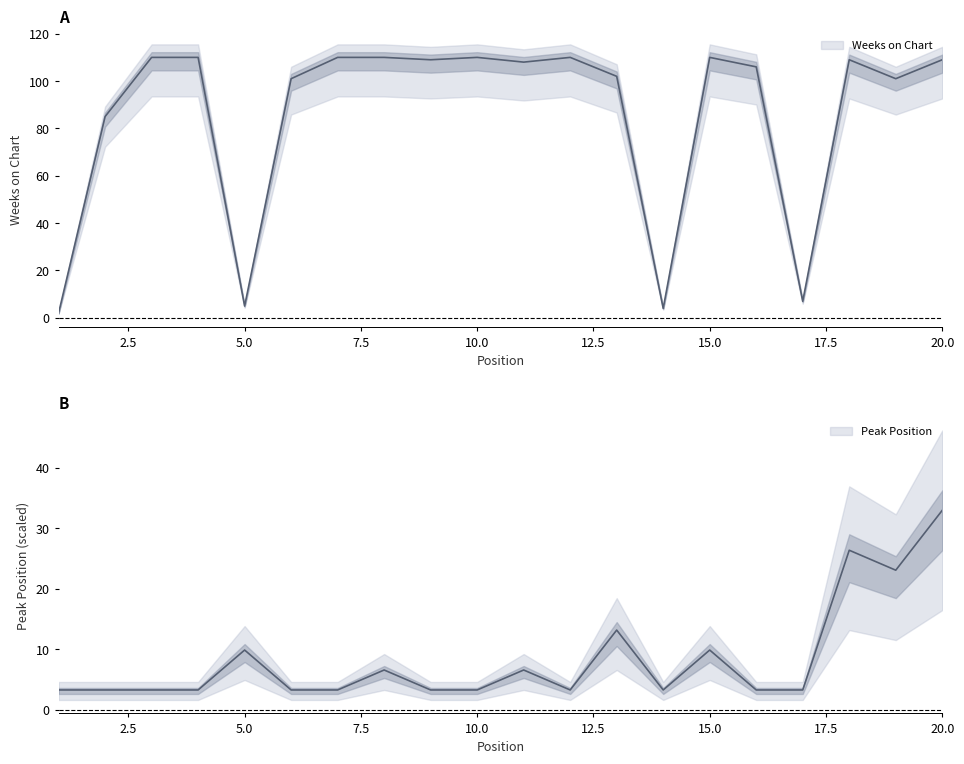

Reading left to right, extract all data points from this chart.

Weeks on Chart: 1=2.0	2=85.0	3=110.0	4=110.0	5=5.0	6=101.0	7=110.0	8=110.0	9=109.0	10=110.0	11=108.0	12=110.0	13=102.0	14=4.0	15=110.0	16=106.0	17=7.0	18=109.0	19=101.0	20=109.0
Peak Position: 1=3.3	2=3.3	3=3.3	4=3.3	5=9.9	6=3.3	7=3.3	8=6.6	9=3.3	10=3.3	11=6.6	12=3.3	13=13.2	14=3.3	15=9.9	16=3.3	17=3.3	18=26.4	19=23.1	20=33.0